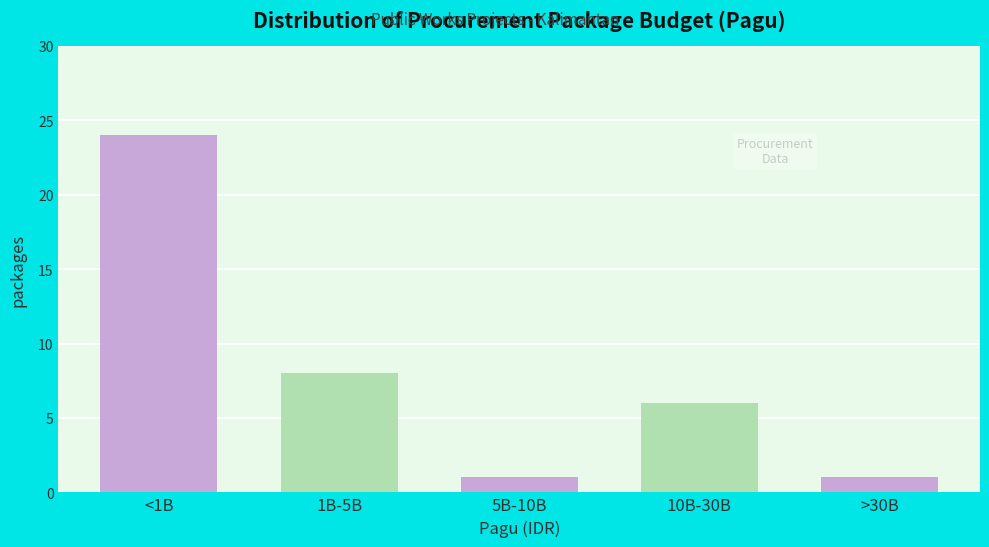

Reading left to right, extract all data points from this chart.

<1B=24	1B-5B=8	5B-10B=1	10B-30B=6	>30B=1